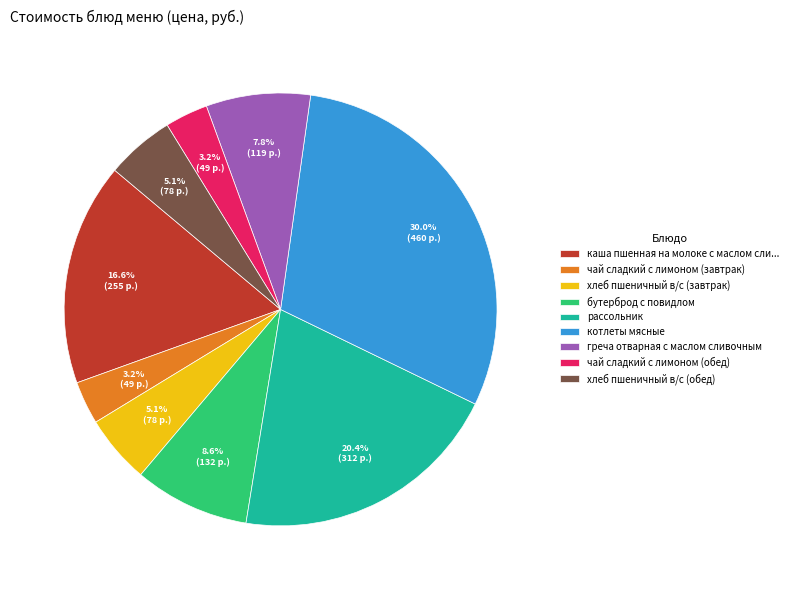

Is there any slice that represents more than half of the pie?

No